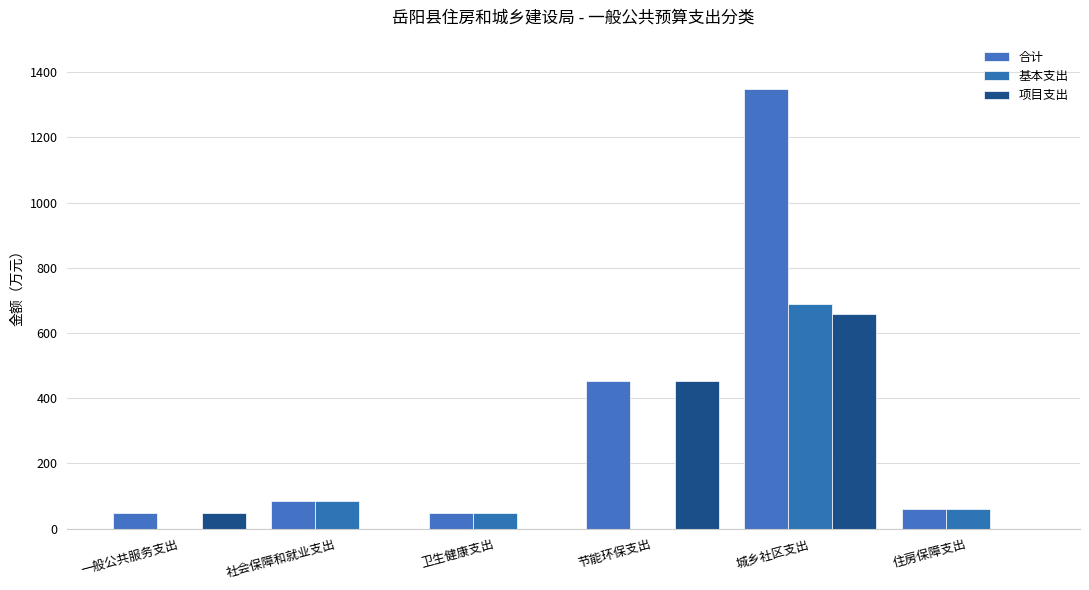

Reading left to right, what are all the values shown in this chart?

合计: 一般公共服务支出=48.5	社会保障和就业支出=84.6	卫生健康支出=47.3	节能环保支出=453.4	城乡社区支出=1347.5	住房保障支出=59.7
基本支出: 一般公共服务支出=0.0	社会保障和就业支出=84.6	卫生健康支出=47.3	节能环保支出=0.0	城乡社区支出=689.7	住房保障支出=59.7
项目支出: 一般公共服务支出=48.5	社会保障和就业支出=0.0	卫生健康支出=0.0	节能环保支出=453.4	城乡社区支出=657.9	住房保障支出=0.0